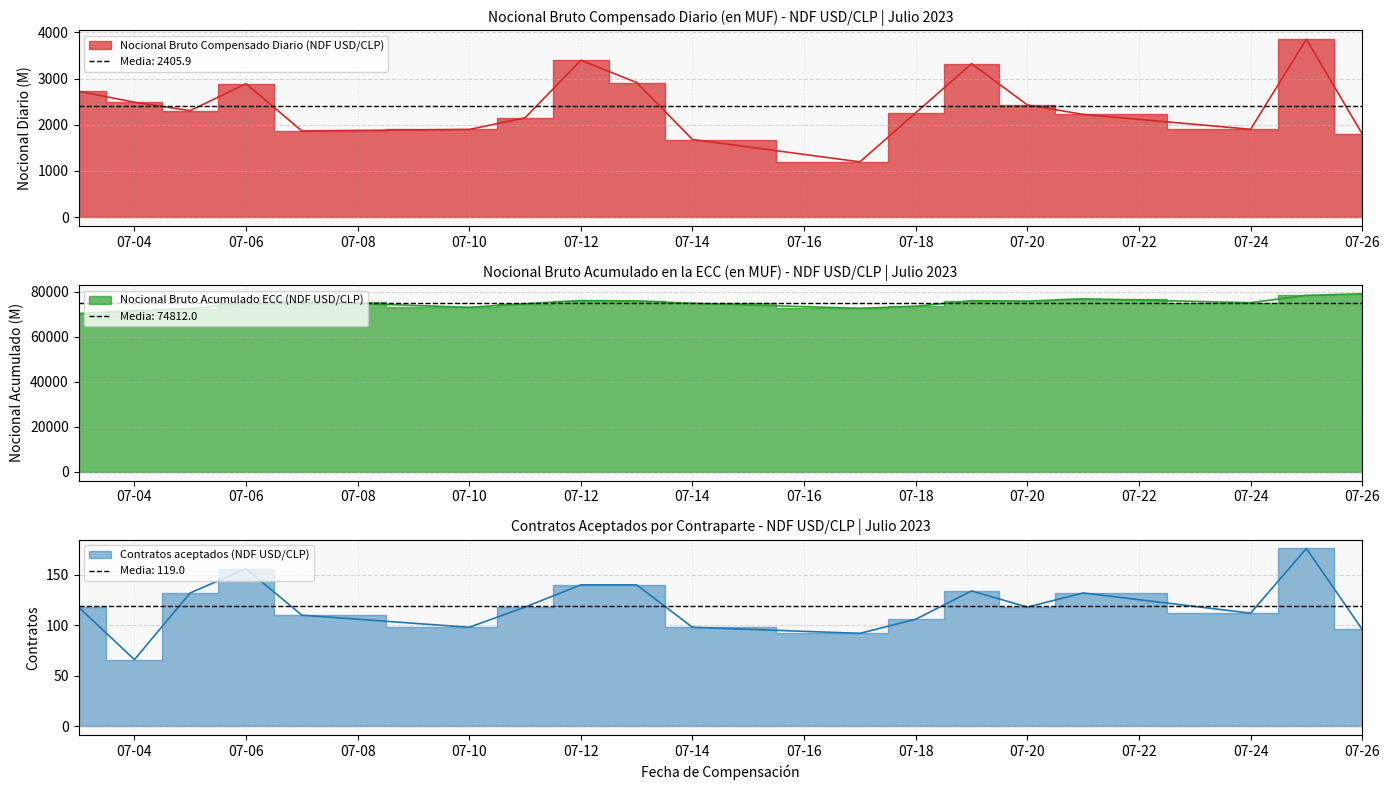

True or false: Nocional Bruto Acumulado ECC (NDF USD/CLP) has more than 1 interior local peaks.

True